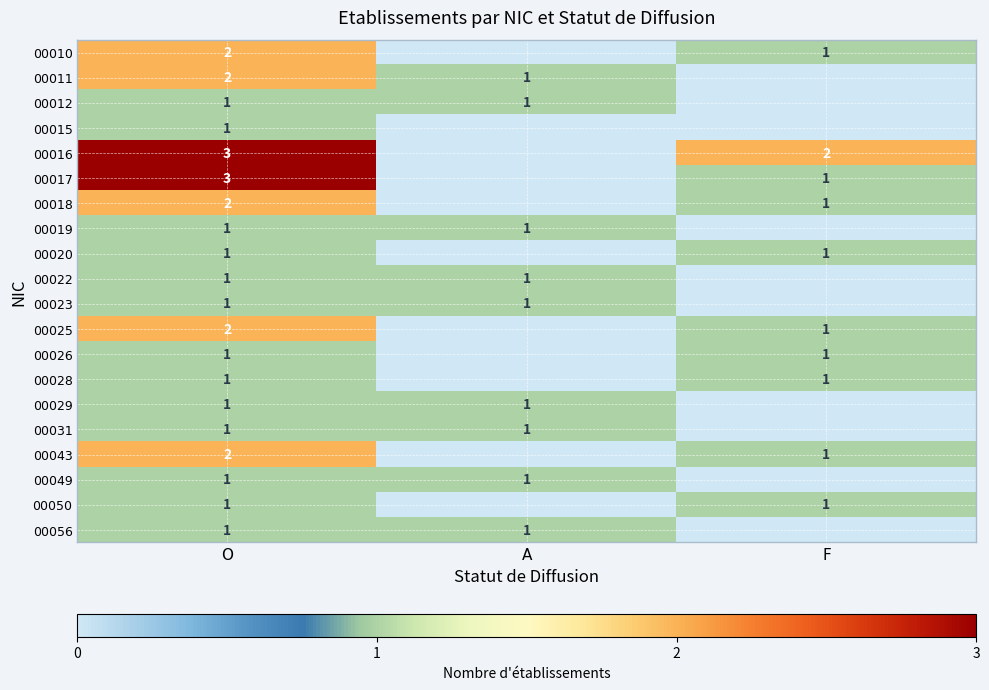

True or false: 00019 has a value of 2 at A.

False